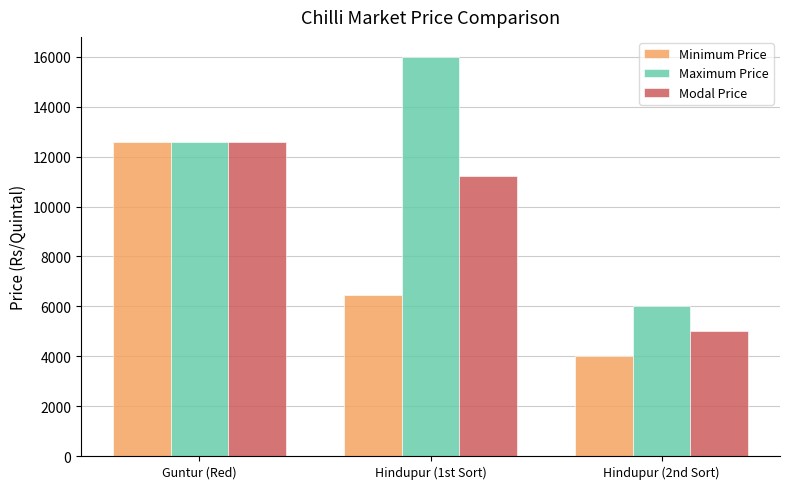

Reading left to right, list all the values displayed in this chart.

Minimum Price: Guntur (Red)=12600	Hindupur (1st Sort)=6455	Hindupur (2nd Sort)=4000
Maximum Price: Guntur (Red)=12600	Hindupur (1st Sort)=16000	Hindupur (2nd Sort)=6000
Modal Price: Guntur (Red)=12600	Hindupur (1st Sort)=11227	Hindupur (2nd Sort)=5000